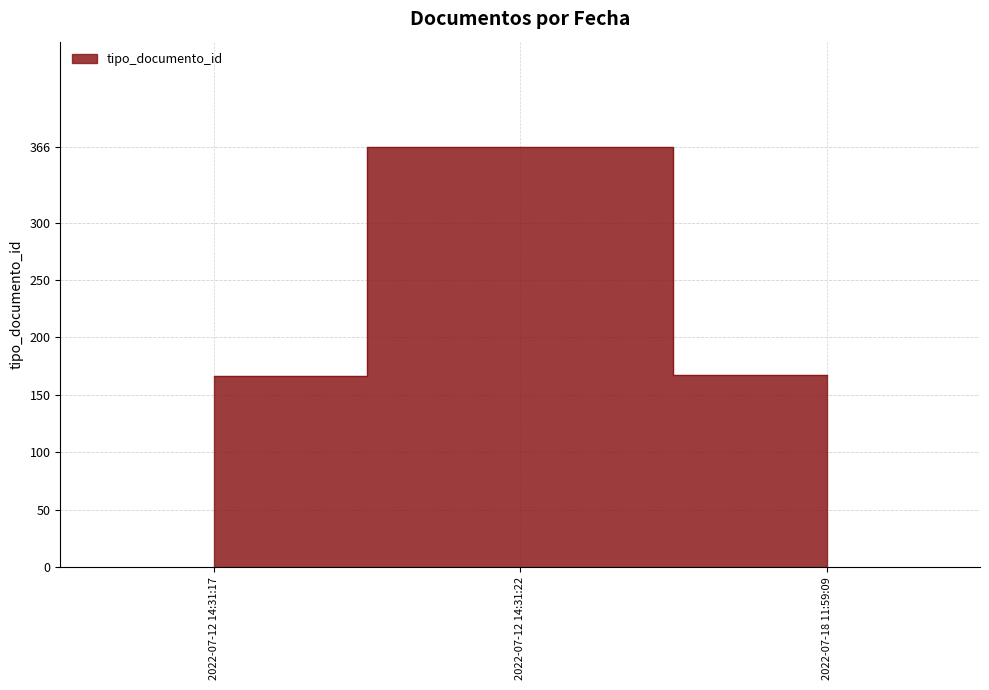

What is the difference between the maximum and minimum values?

200